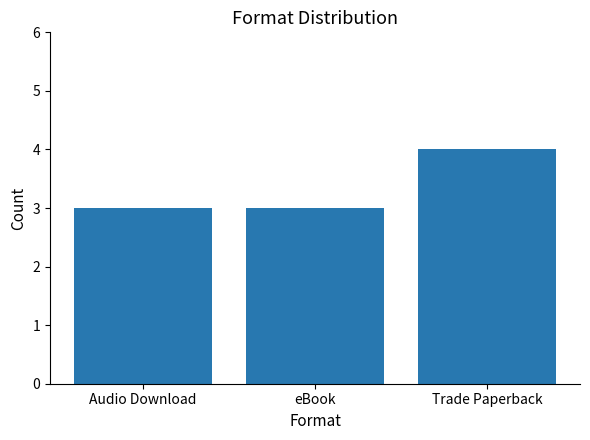

What is the greatest value displayed?

4